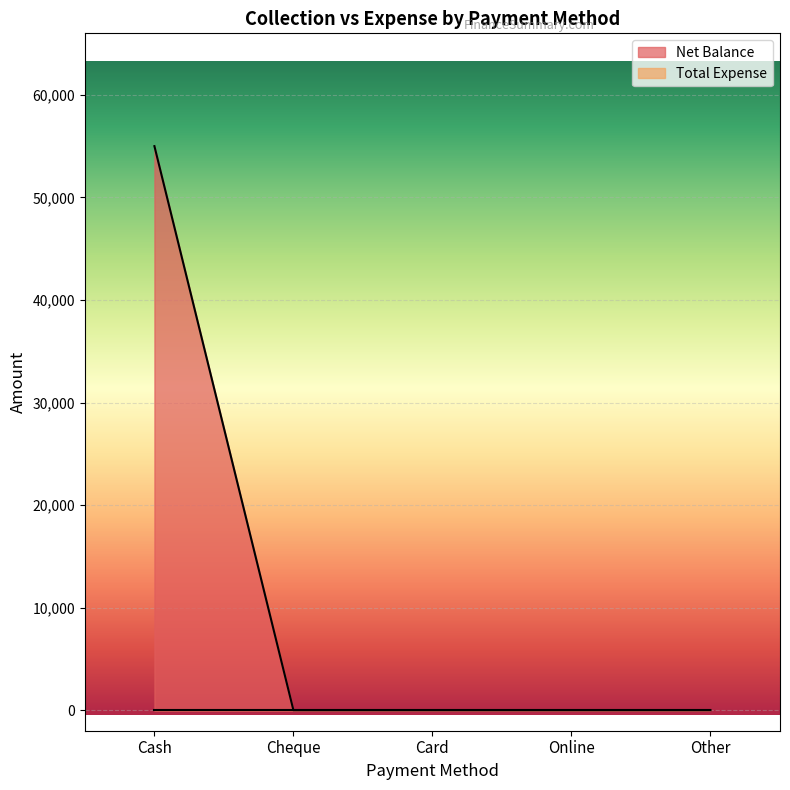

What is the label of the 5th point from the right?

Cash